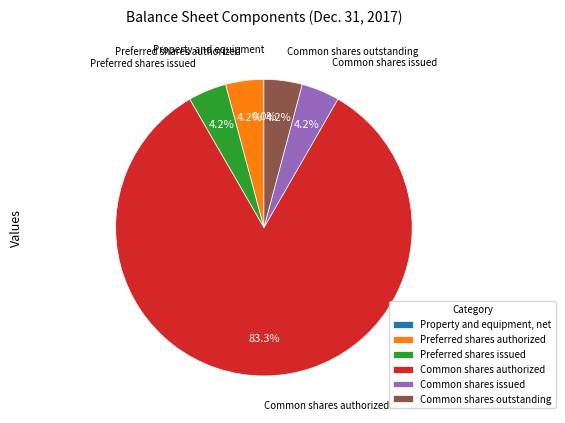

Which slice is the largest?

Common shares authorized